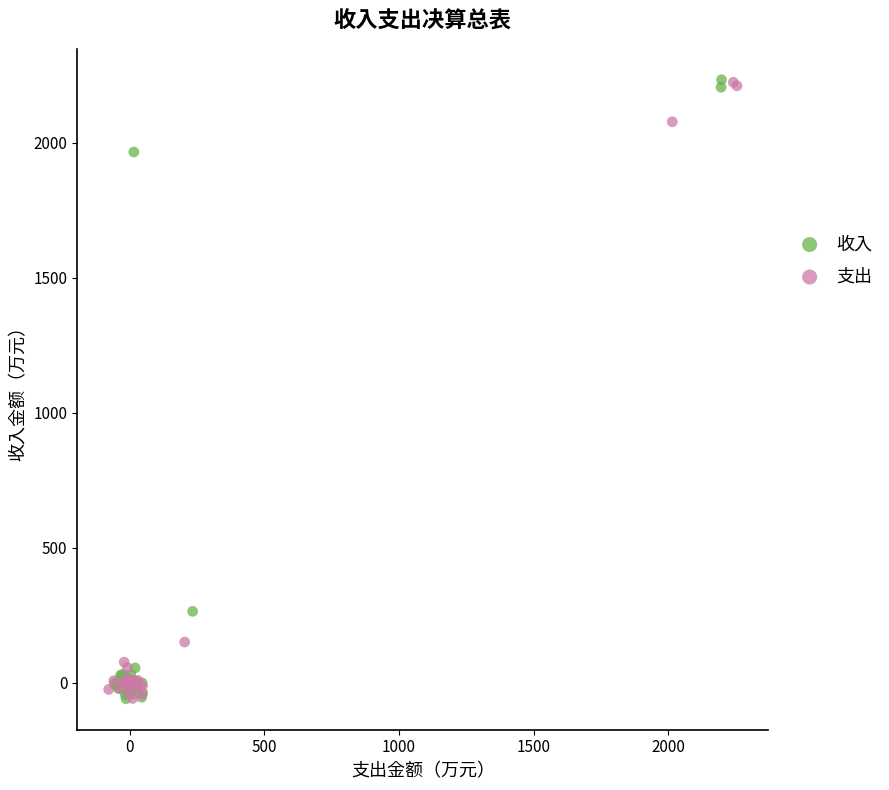

What are all the series names shown in the legend?

收入, 支出